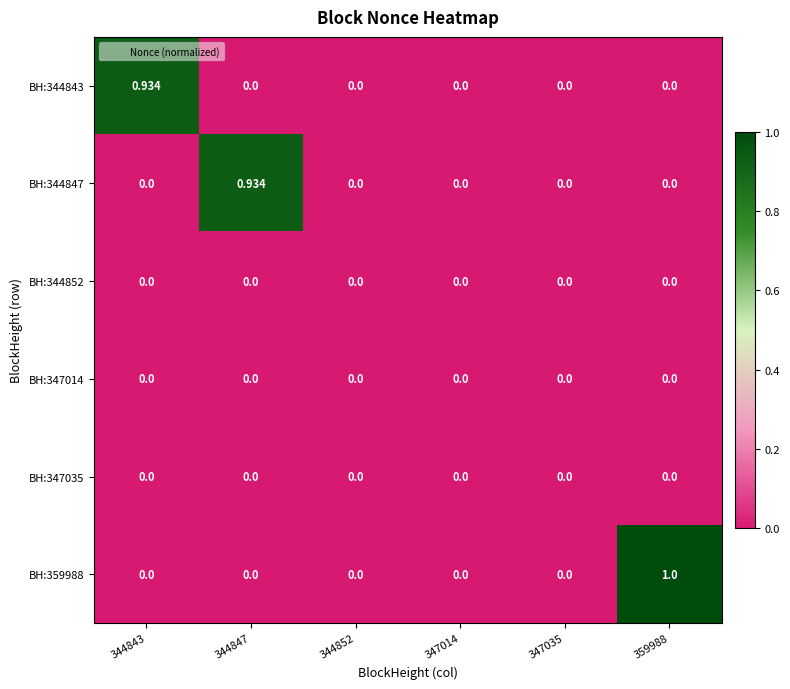

Is the value of BH:359988 at 359988 greater than the value of BH:344843 at 344843?

Yes